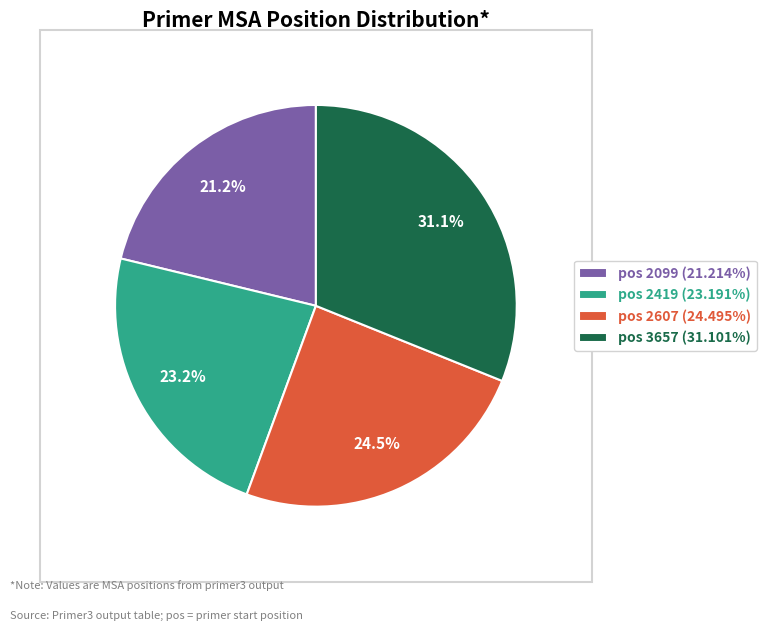

How many slices are in this pie chart?

4